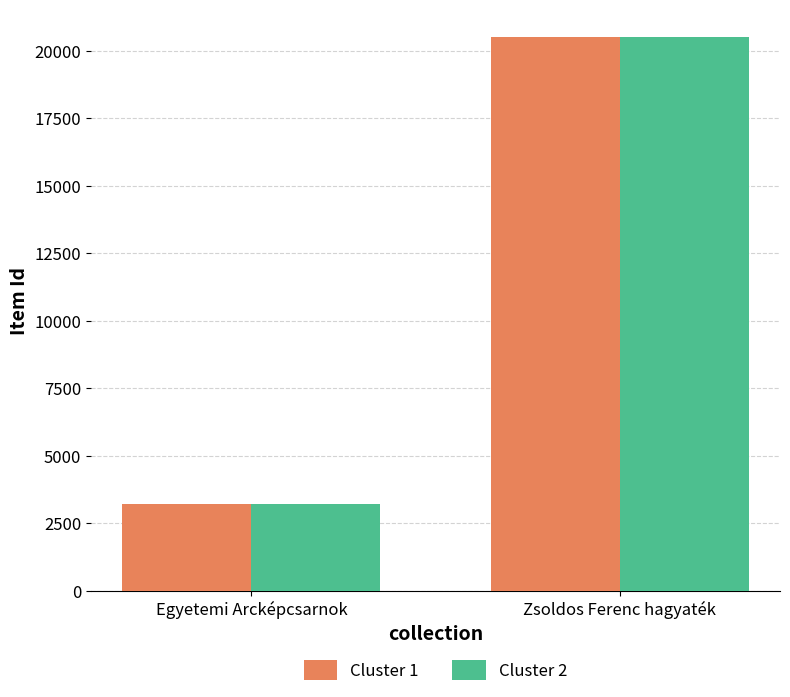

How many Cluster 2 values are between 3226 and 20507?

2